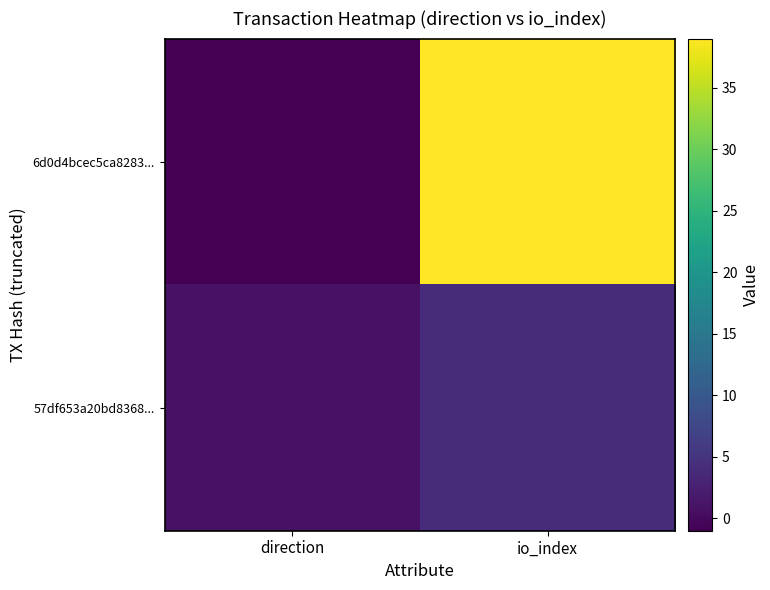

What is the spread (max minus min) of values at direction?

2